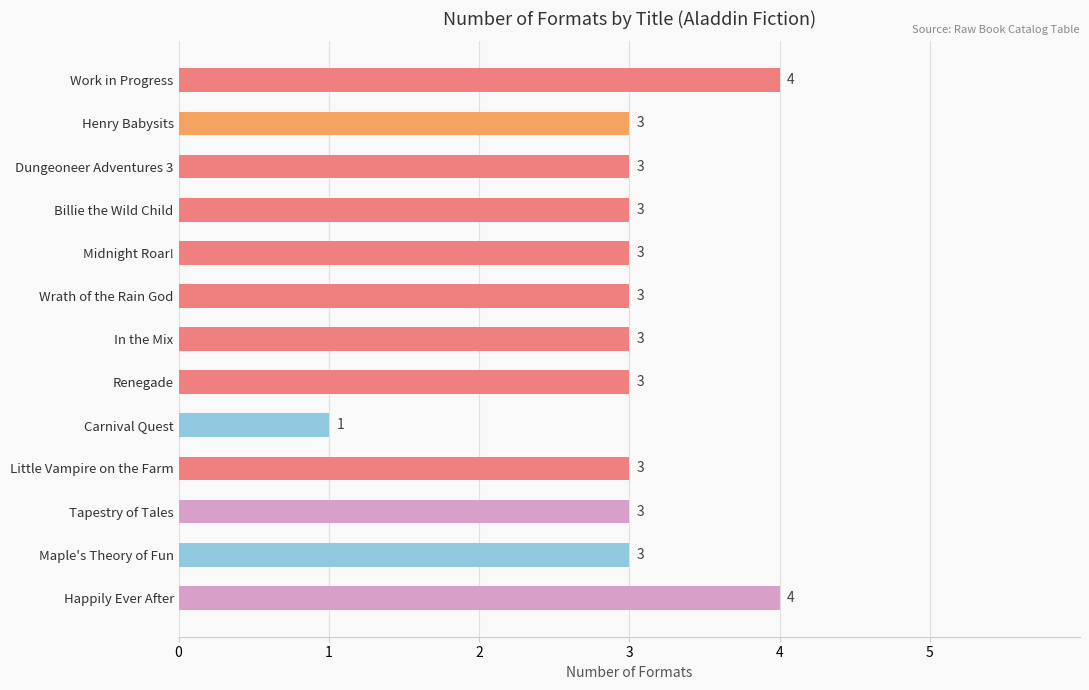

Reading top to bottom, transcribe all the data shown in this chart.

4	3	3	3	3	3	3	3	1	3	3	3	4